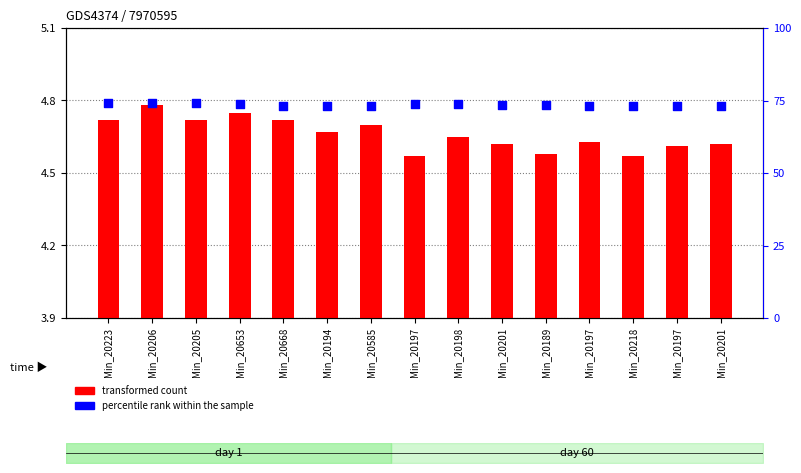

Which series reaches the maximum Y coordinate?

percentile rank within the sample